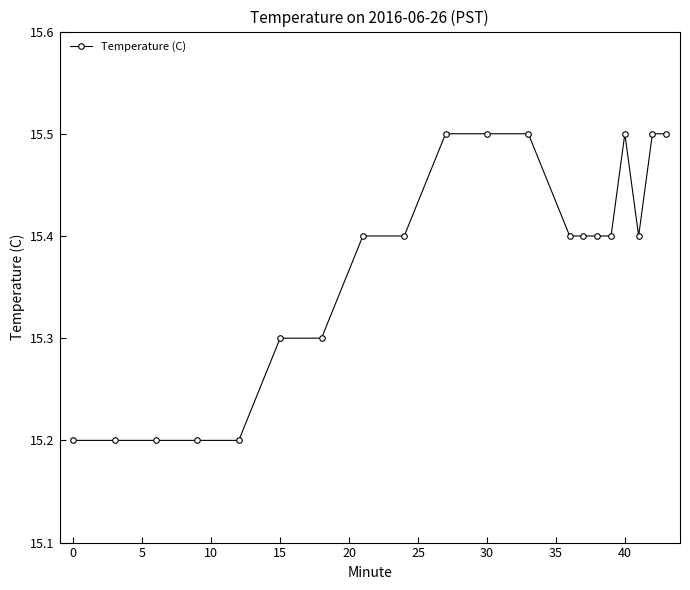

Reading left to right, extract all data points from this chart.

15.2	15.2	15.2	15.2	15.2	15.3	15.3	15.4	15.4	15.5	15.5	15.5	15.4	15.4	15.4	15.4	15.5	15.4	15.5	15.5